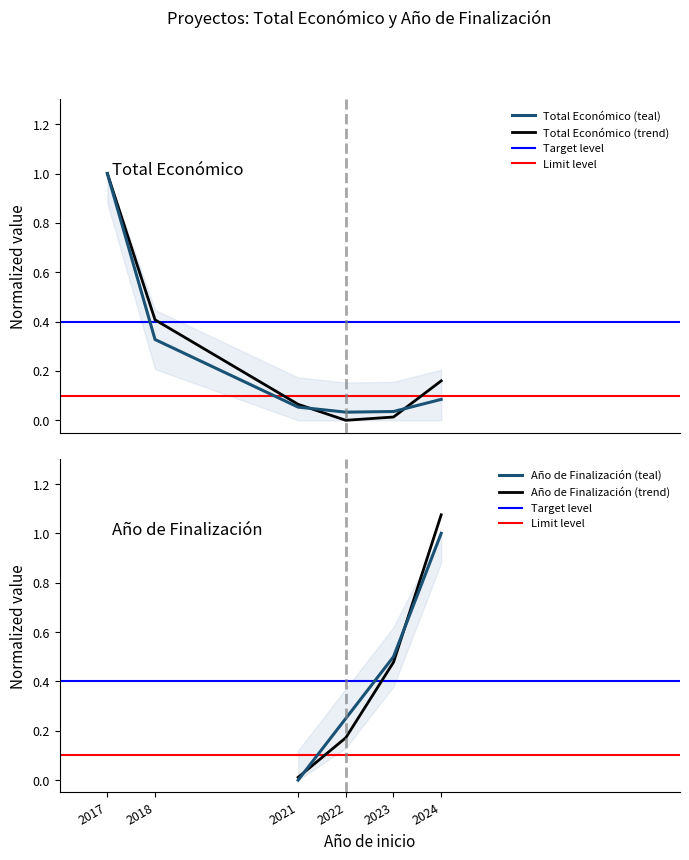

List the labels in order of value, largest first.

2017, 2018, 2024, 2021, 2023, 2022